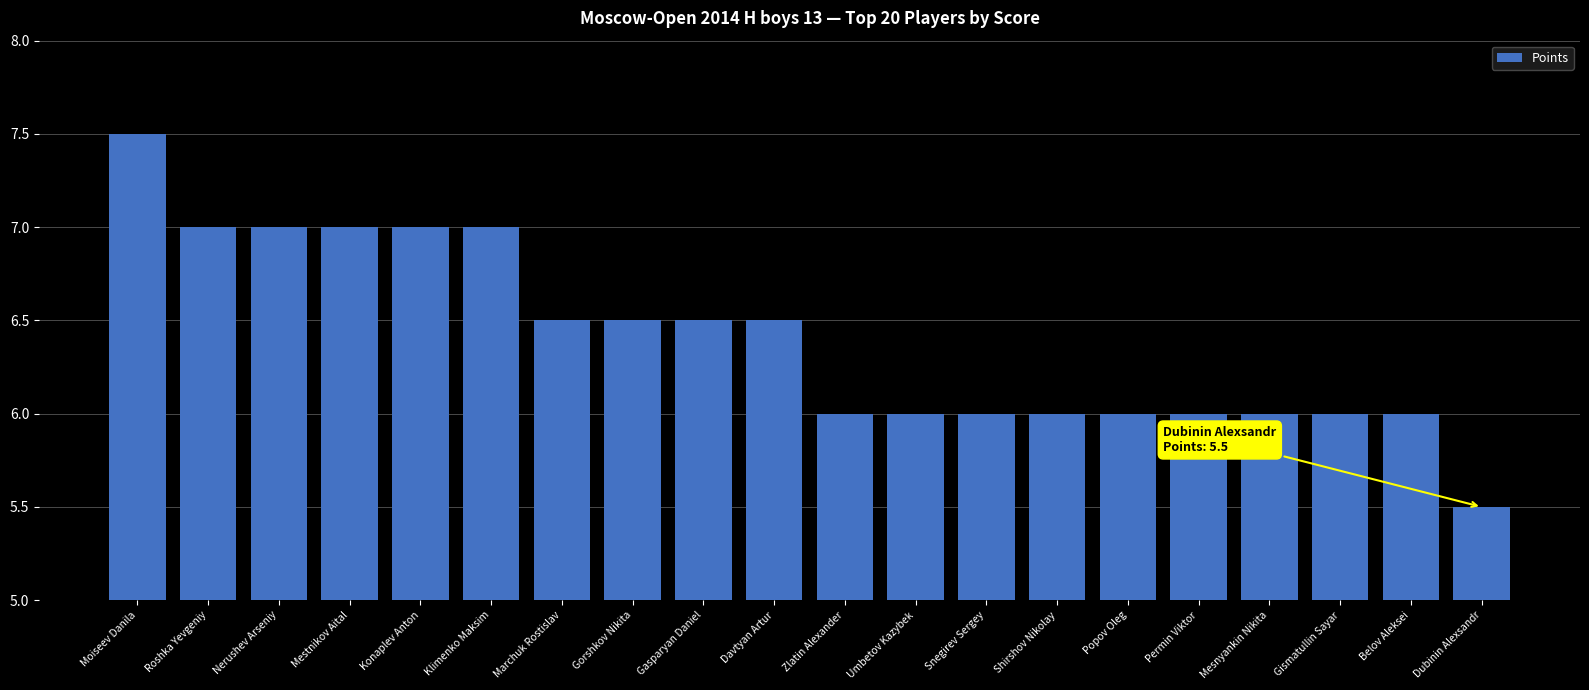

Count the number of categories in the chart.

20